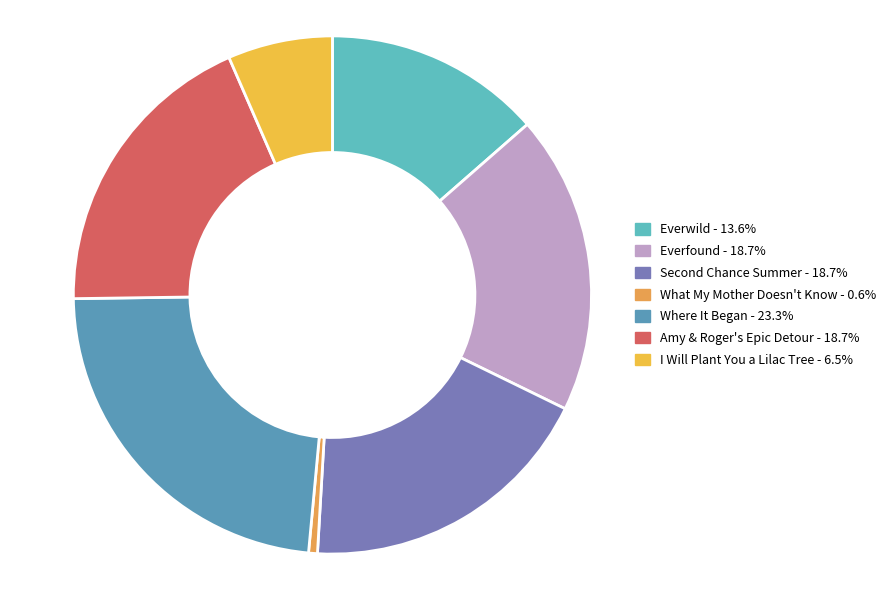

What is the ratio of the value at Where It Began to the value at What My Mother Doesn't Know?

42.3